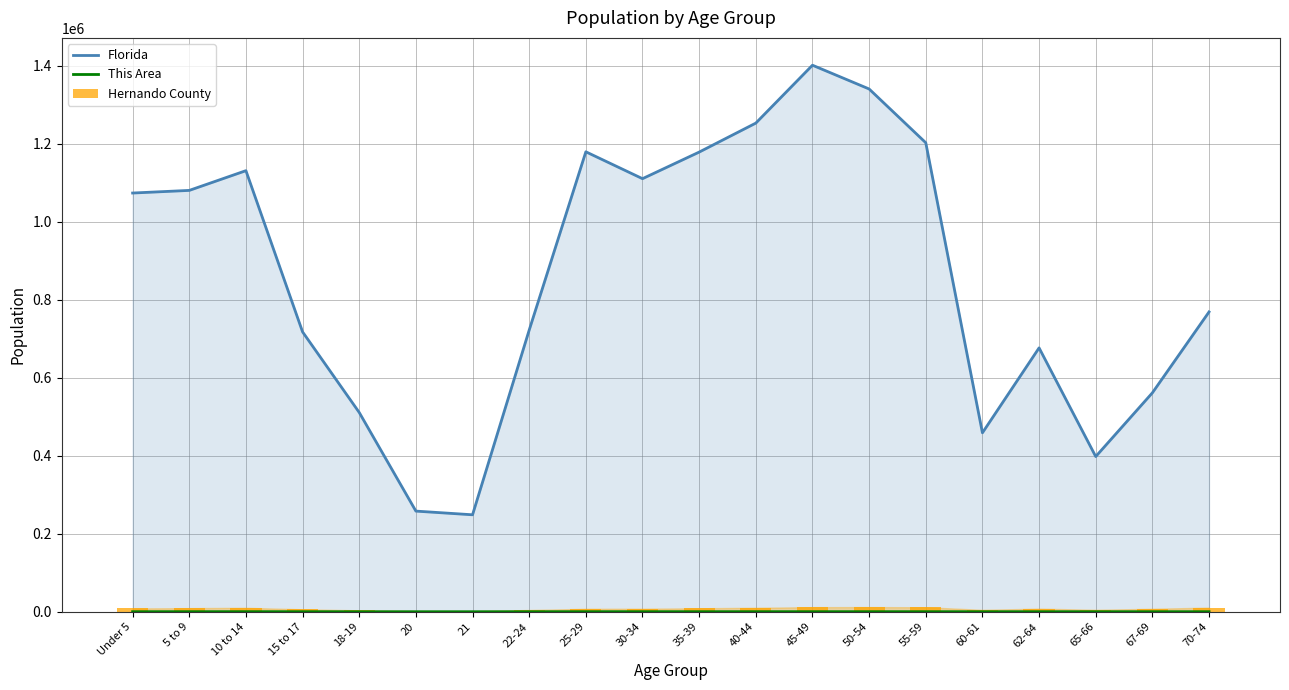

What are all the series names shown in the legend?

Florida, This Area, Hernando County